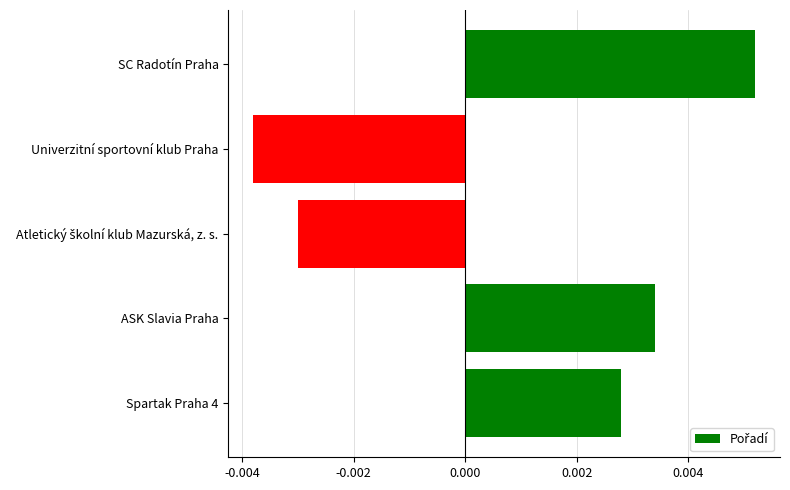

Which category has the highest value across all series?

SC Radotín Praha